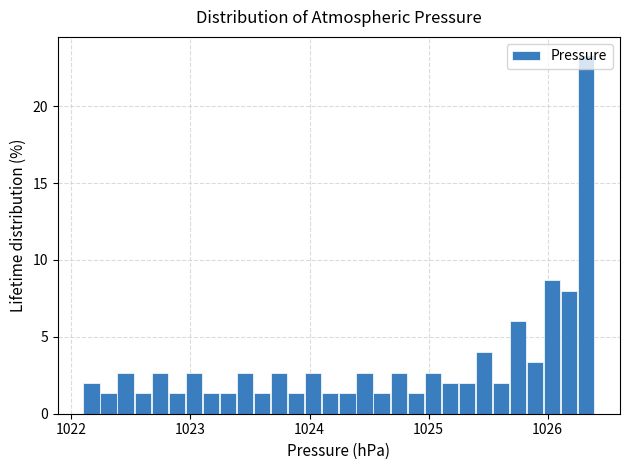

Read against the x-axis, roughly where is the centre of the tallest bar?

1026.3